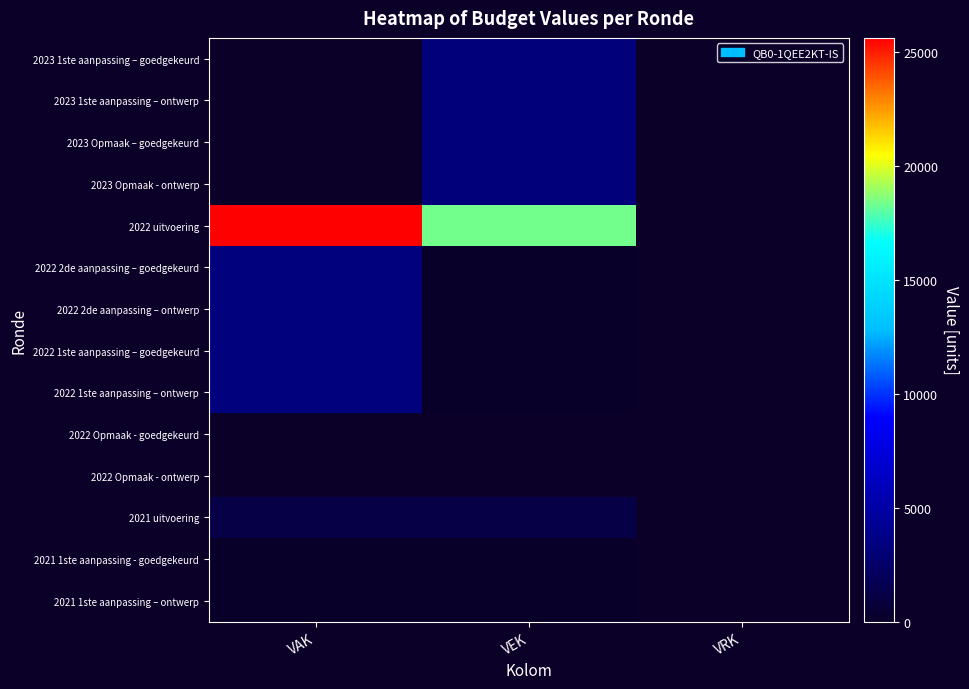

How many data points does each series have?

3